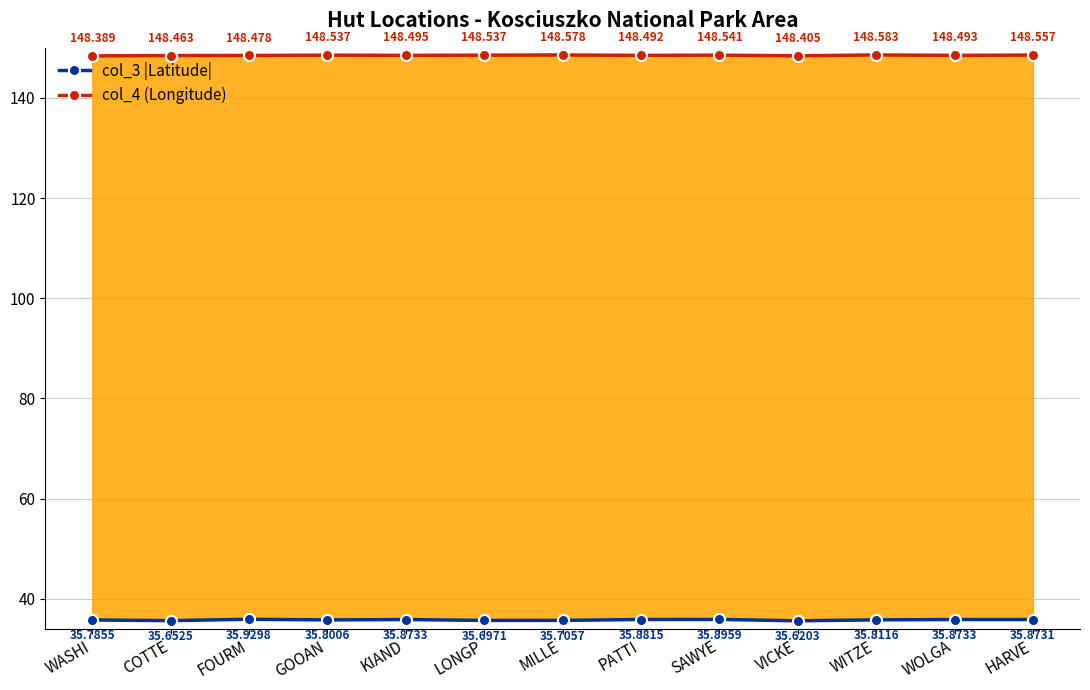

How many interior local valleys does the col_4 (Longitude) series have?

4